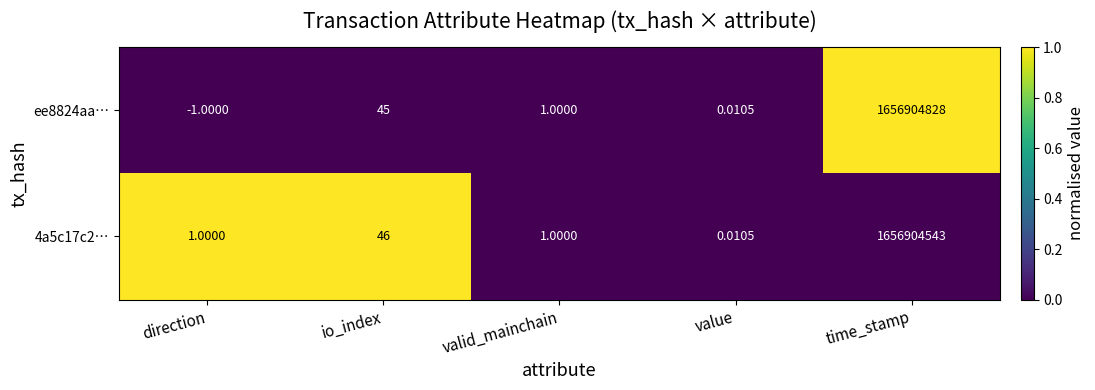

Is the value of ee8824aa… at valid_mainchain greater than the value of 4a5c17c2… at time_stamp?

No